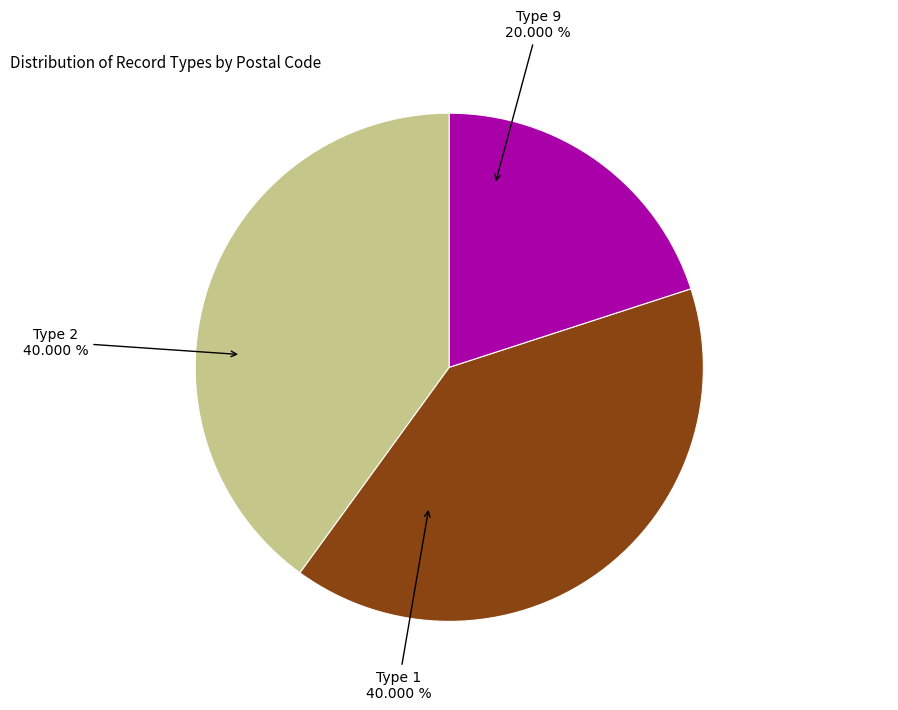

What is the ratio of the value at Type 9 to the value at Type 1?

0.5